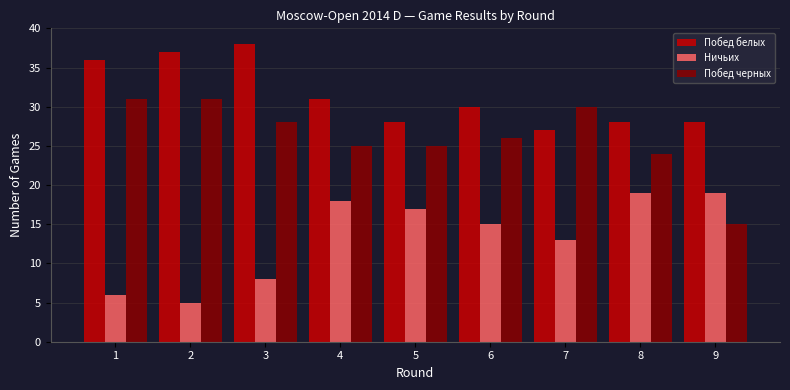

Reading left to right, extract all data points from this chart.

Побед белых: 1=36	2=37	3=38	4=31	5=28	6=30	7=27	8=28	9=28
Ничьих: 1=6	2=5	3=8	4=18	5=17	6=15	7=13	8=19	9=19
Побед черных: 1=31	2=31	3=28	4=25	5=25	6=26	7=30	8=24	9=15